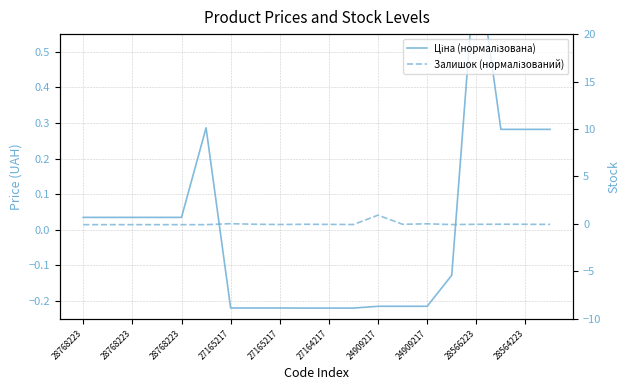

Which series has the widest spread of values?

Ціна (нормалізована)